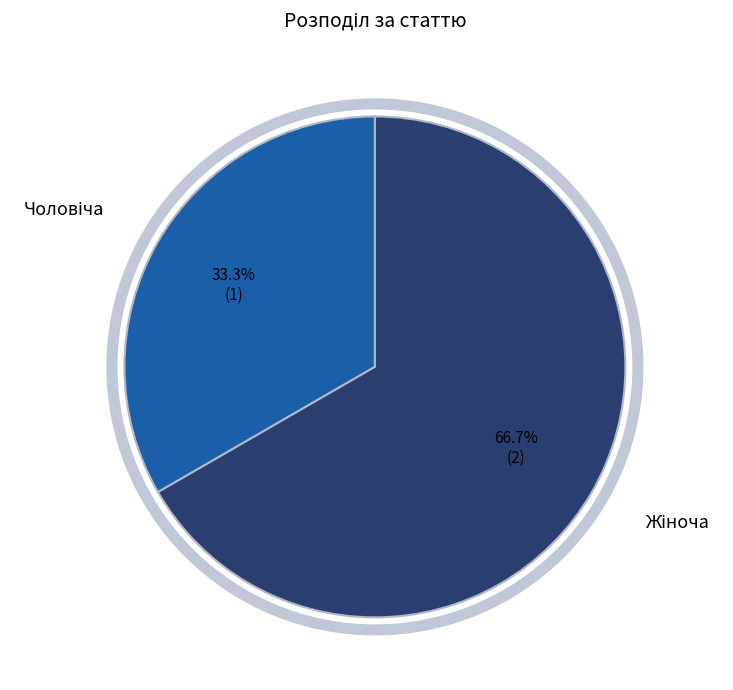

Is there any slice that represents more than half of the pie?

Yes